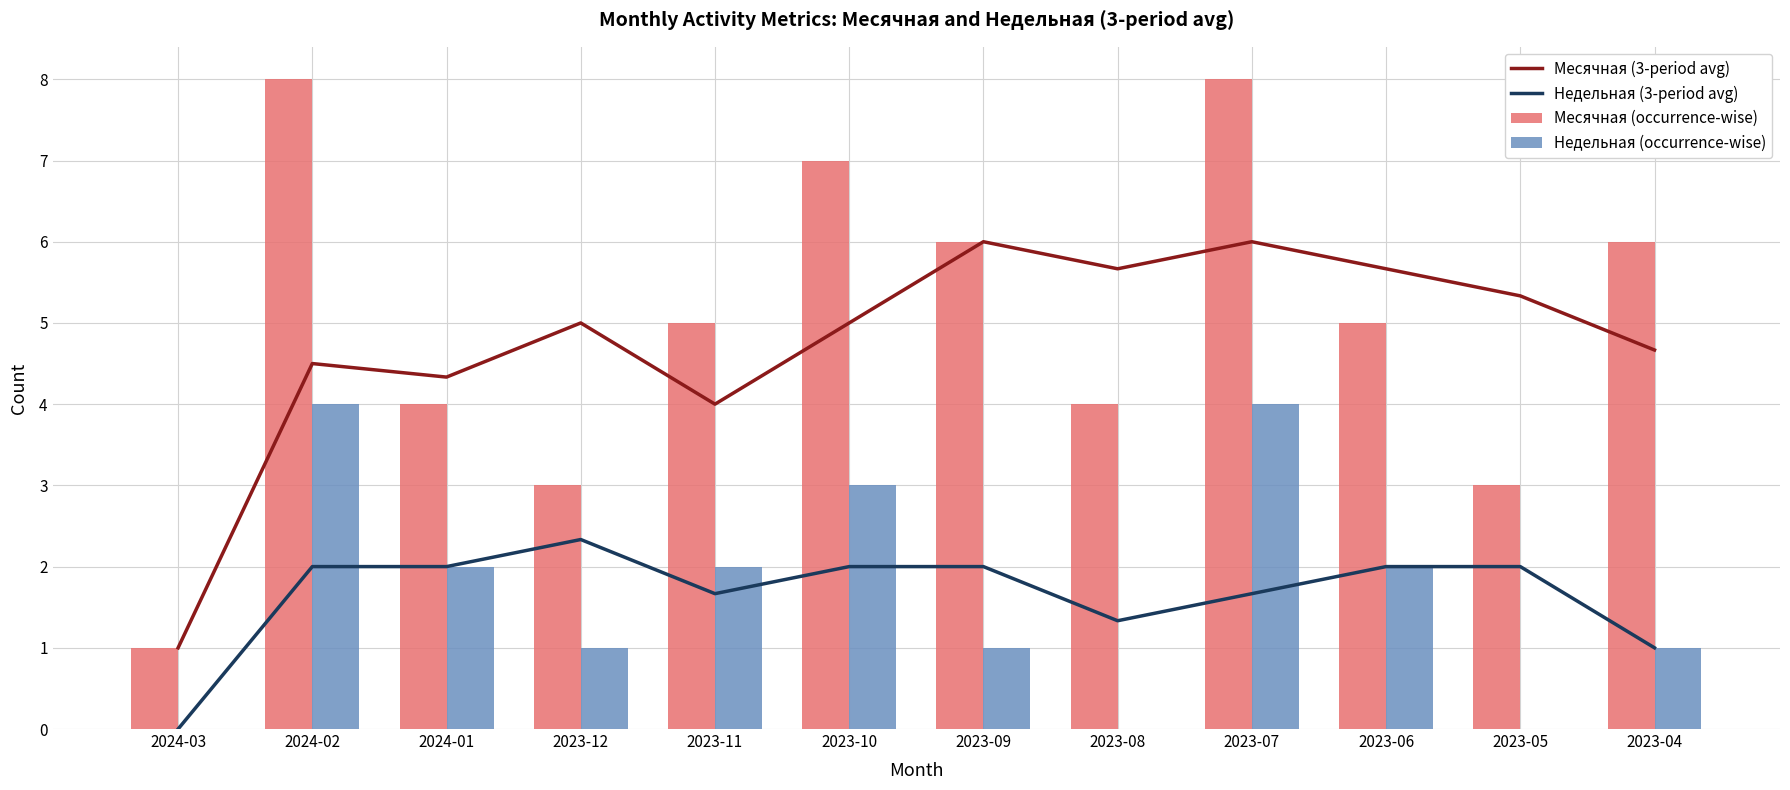

At which category is the sum across all series the highest?

2023-07